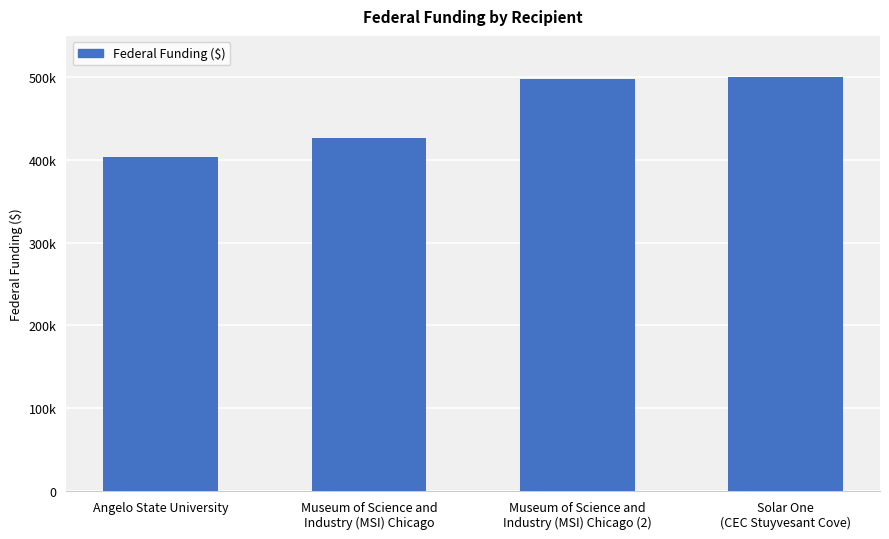

Does the chart contain any negative values?

No